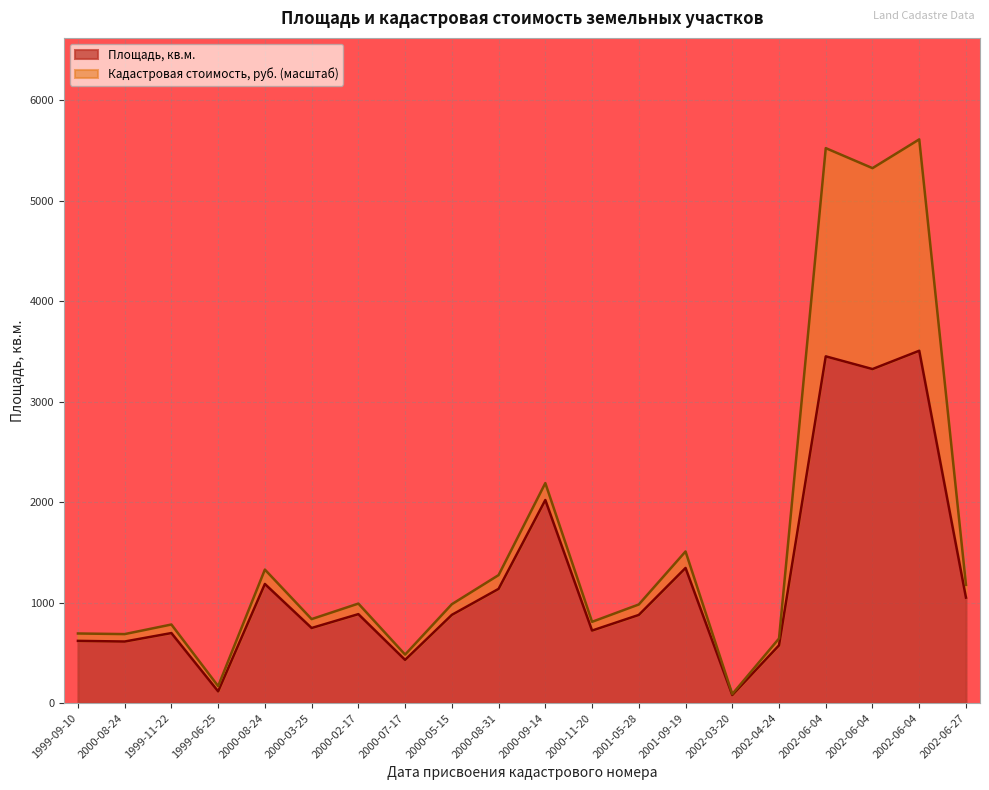

How many interior local valleys (lower than both neighbors) does the data have?

7